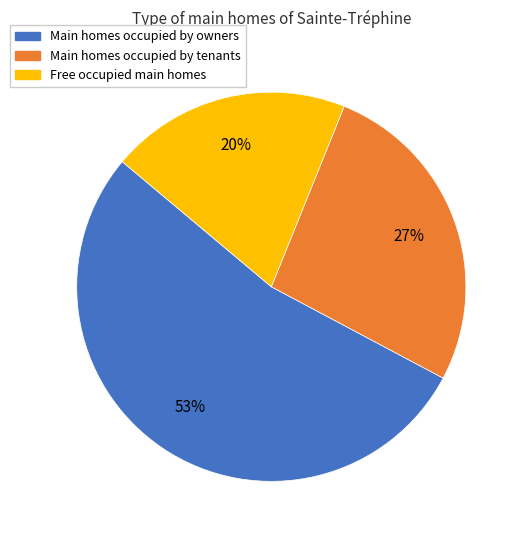

Is there any slice that represents more than half of the pie?

Yes